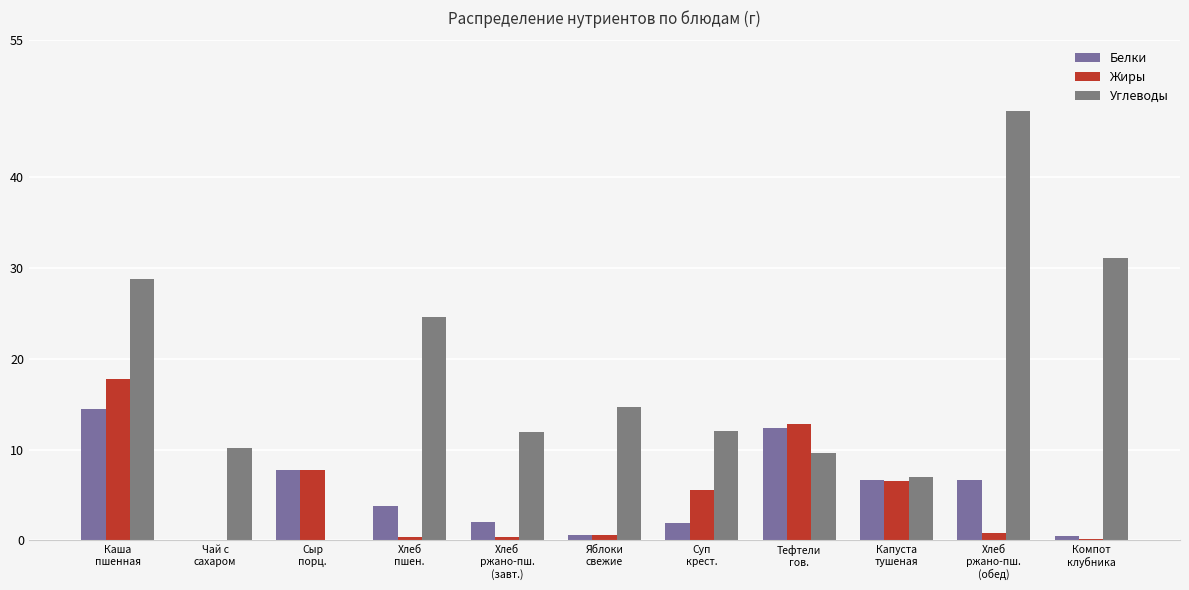

What are all the series names shown in the legend?

Белки, Жиры, Углеводы